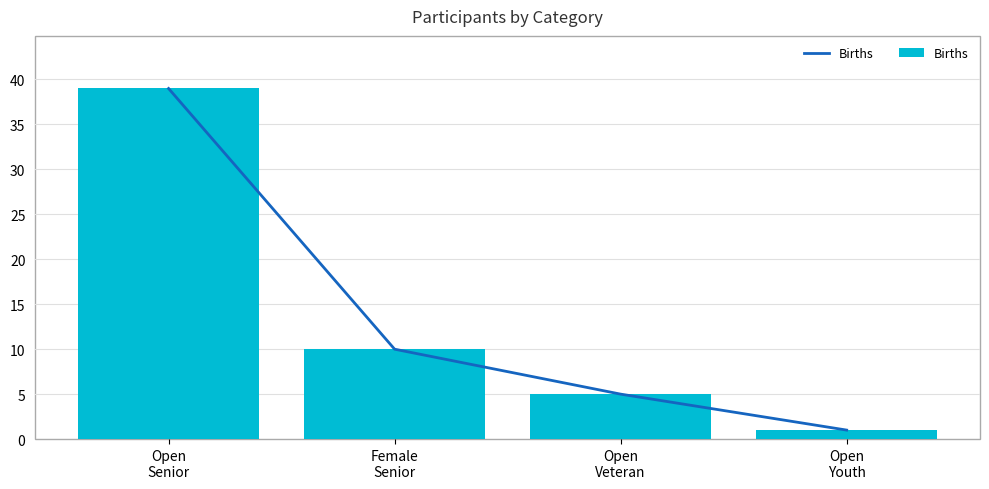

Between Open
Senior and Open
Youth, which is larger?

Open
Senior